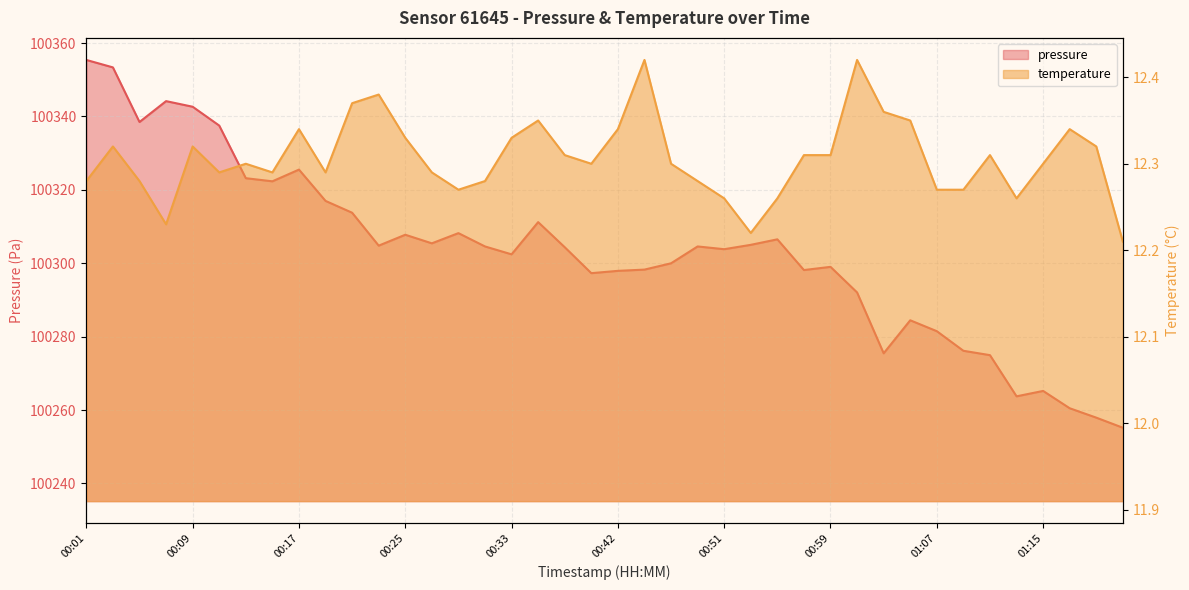

Rank the categories by temperature value from lowest to highest.

01:22, 00:53, 00:07, 00:51, 00:55, 01:13, 00:29, 01:07, 01:09, 00:01, 00:05, 00:31, 00:48, 00:11, 00:15, 00:19, 00:27, 00:13, 00:40, 00:46, 01:15, 00:38, 00:57, 00:59, 01:11, 00:03, 00:09, 01:20, 00:25, 00:33, 00:17, 00:42, 01:18, 00:35, 01:05, 01:03, 00:21, 00:23, 00:44, 01:01